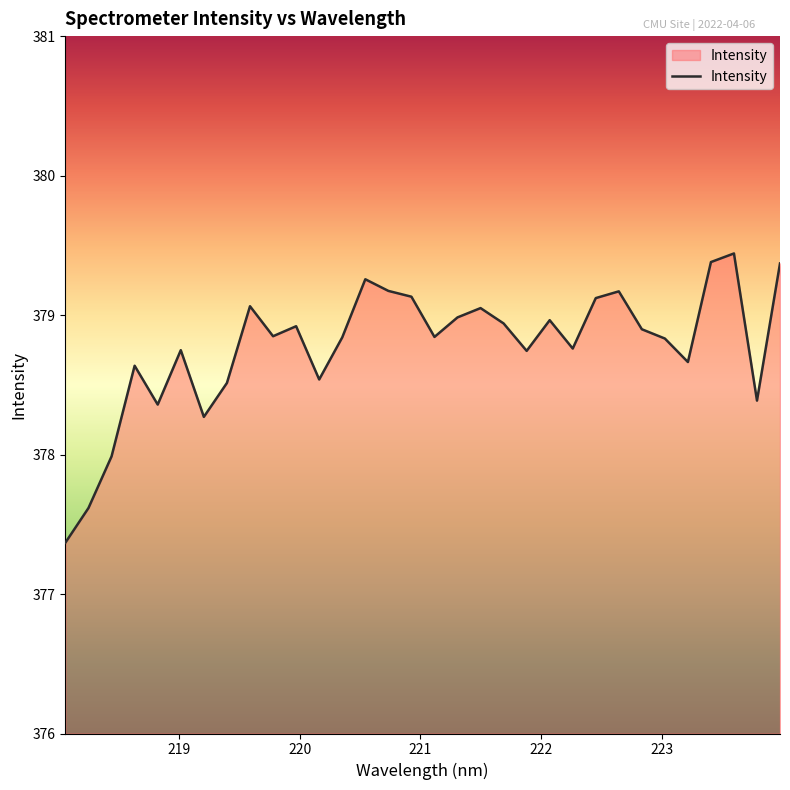

How many interior local valleys (lower than both neighbors) does the data have?

9